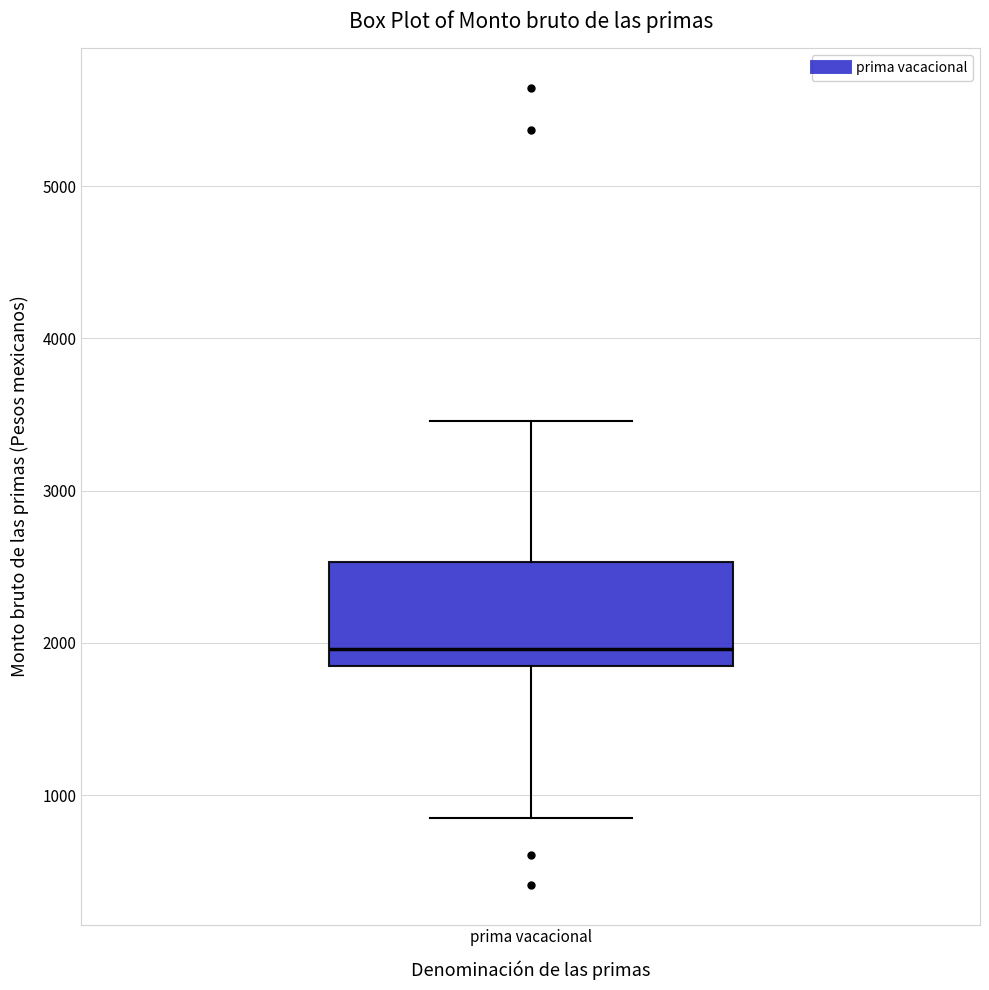

Transcribe this box plot: give where the median line is, the range the box spans, and where the two whiskers end, as read against the y-axis. The values are not printed on the chart, so give them approximately, as read against the axis.

median 2000, box 1800 to 2500, whiskers 800 to 3500